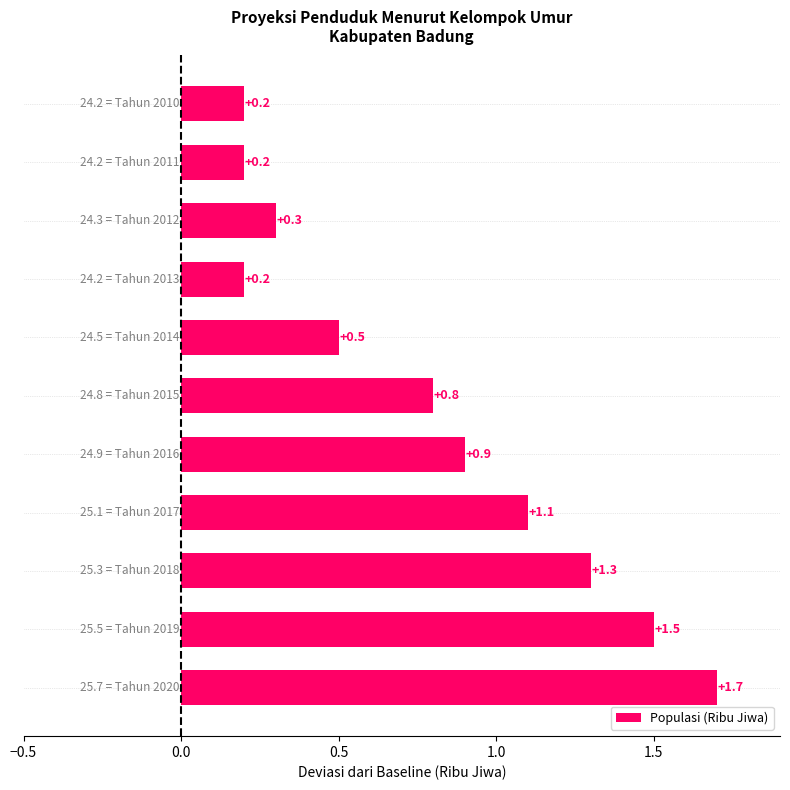

What is the value of the 7th bar from the top?

0.9